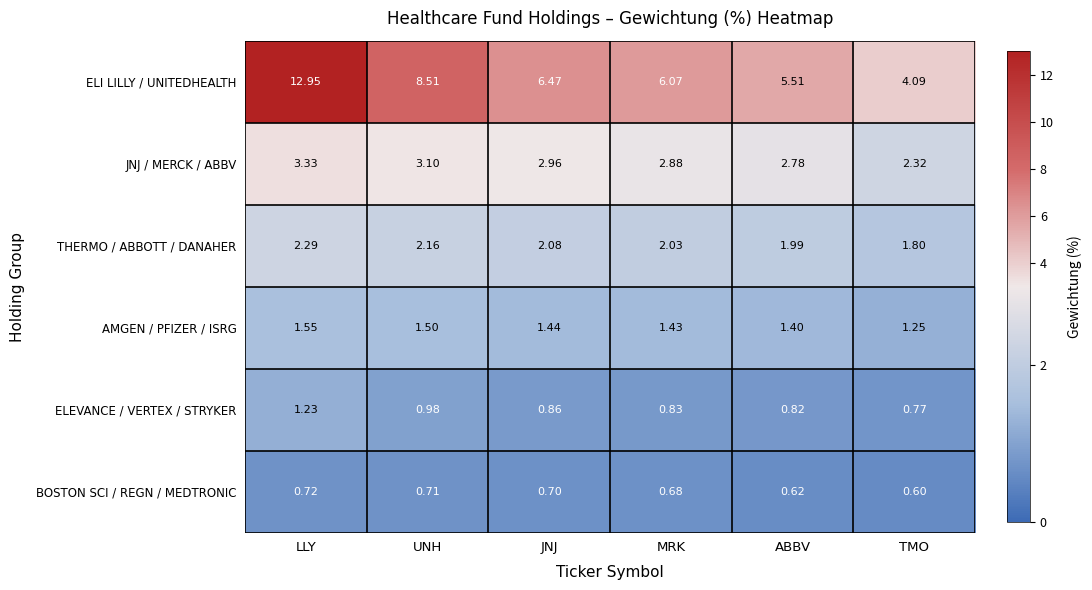

Between LLY and MRK, which series saw the biggest shift?

ELI LILLY / UNITEDHEALTH